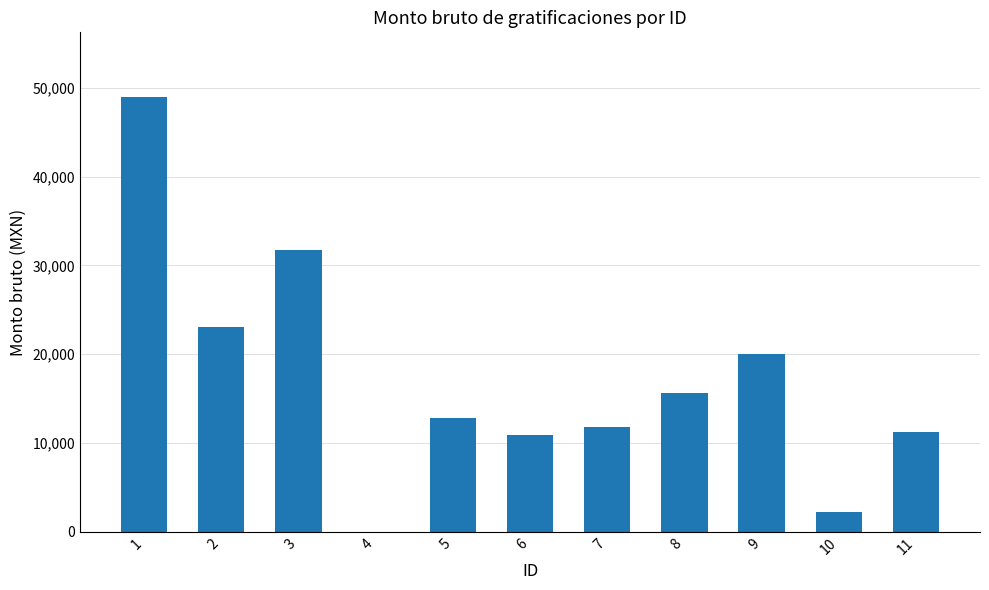

Where does the data first go above 12811?

1